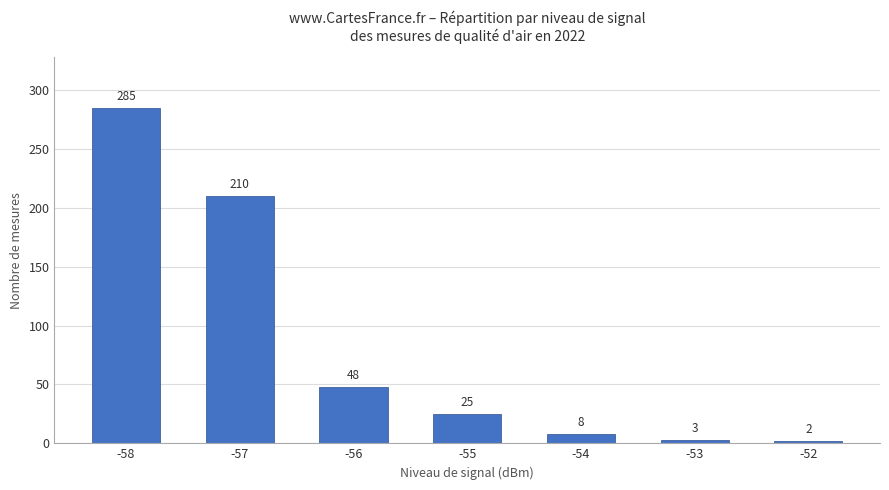

List the labels in order of value, largest first.

-58, -57, -56, -55, -54, -53, -52